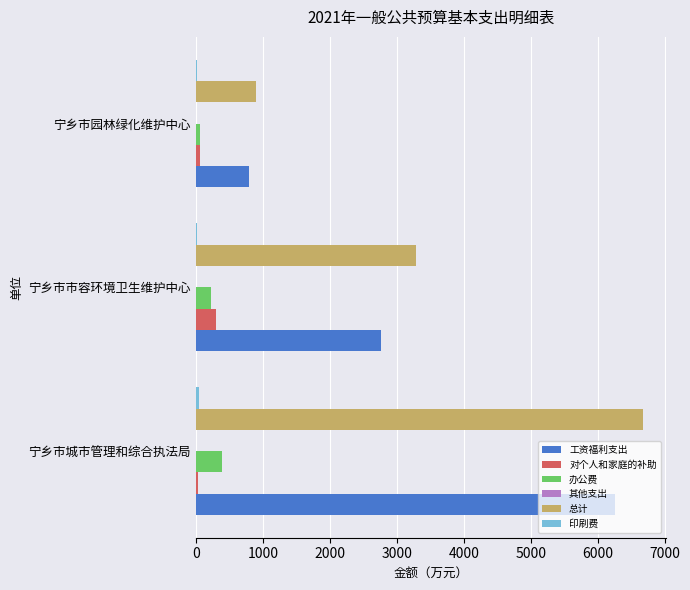

The 办公费 series shows 625.2 at 宁乡市城市管理和综合执法局. True or false?

False